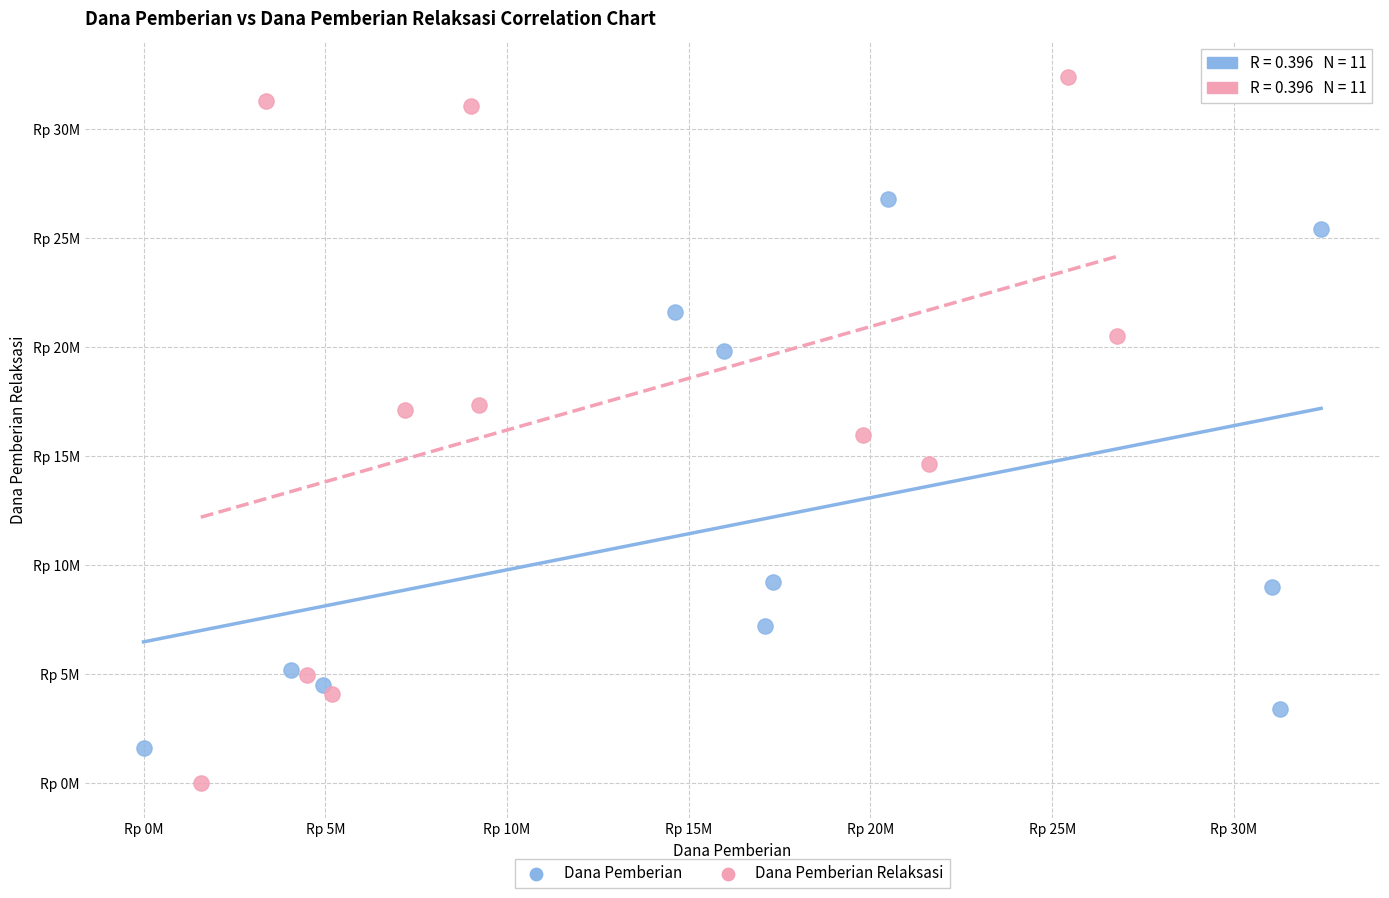

Which series reaches the maximum Y coordinate?

Dana Pemberian Relaksasi